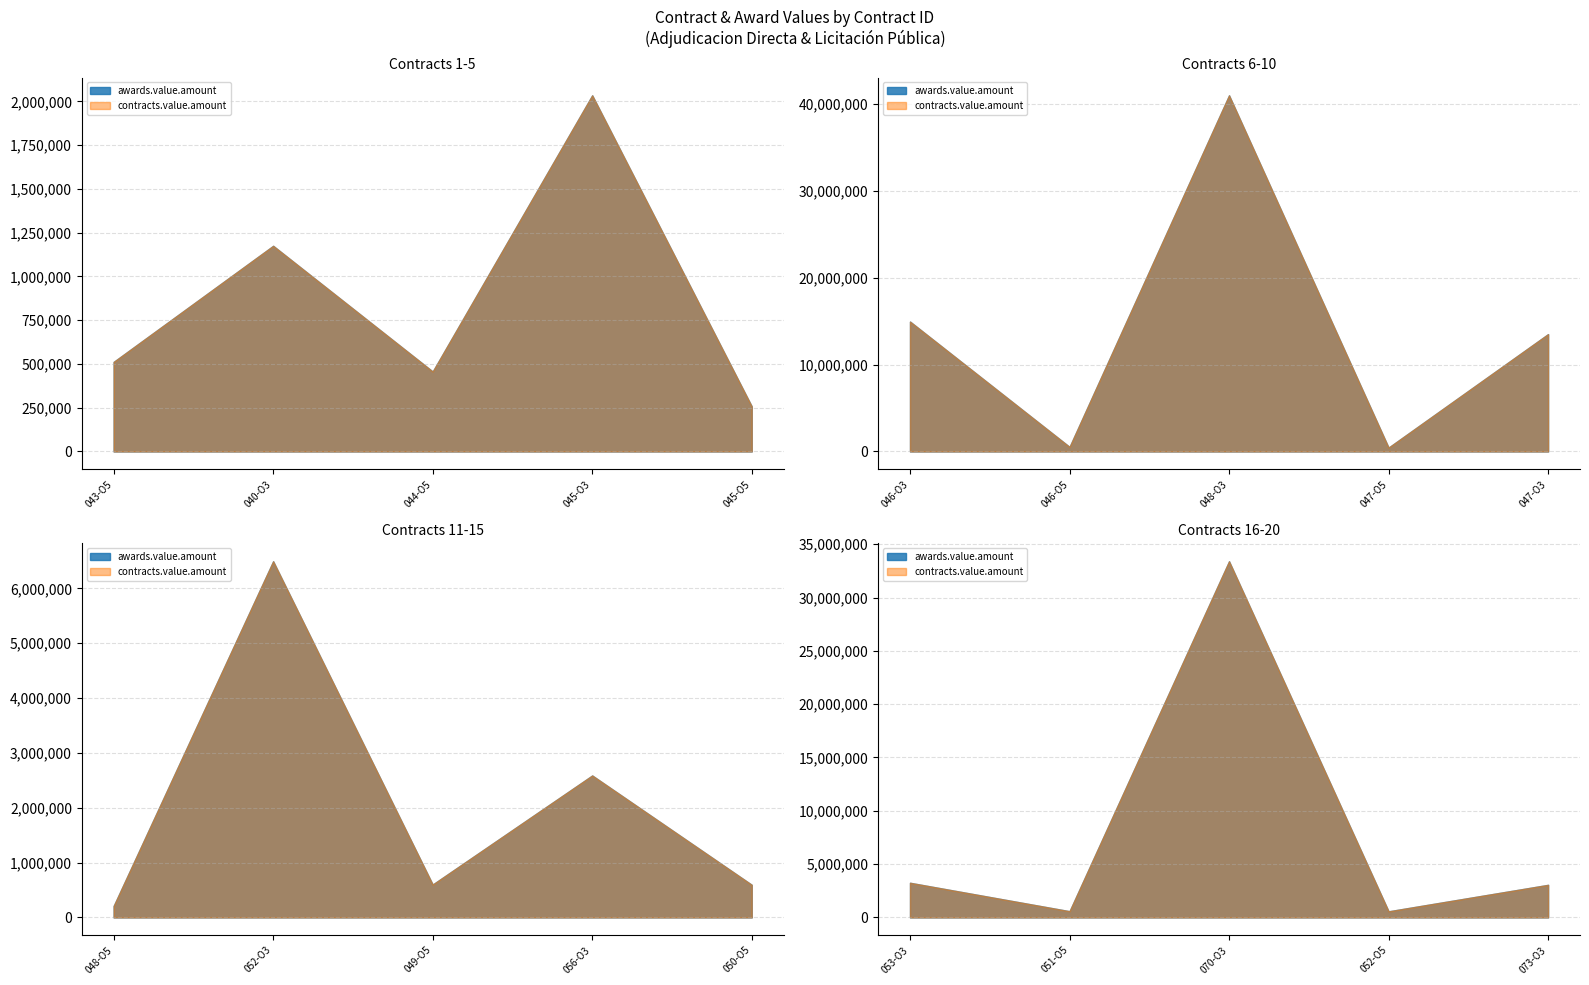

At which label is contracts.value.amount closest to 20593266?

046-O3